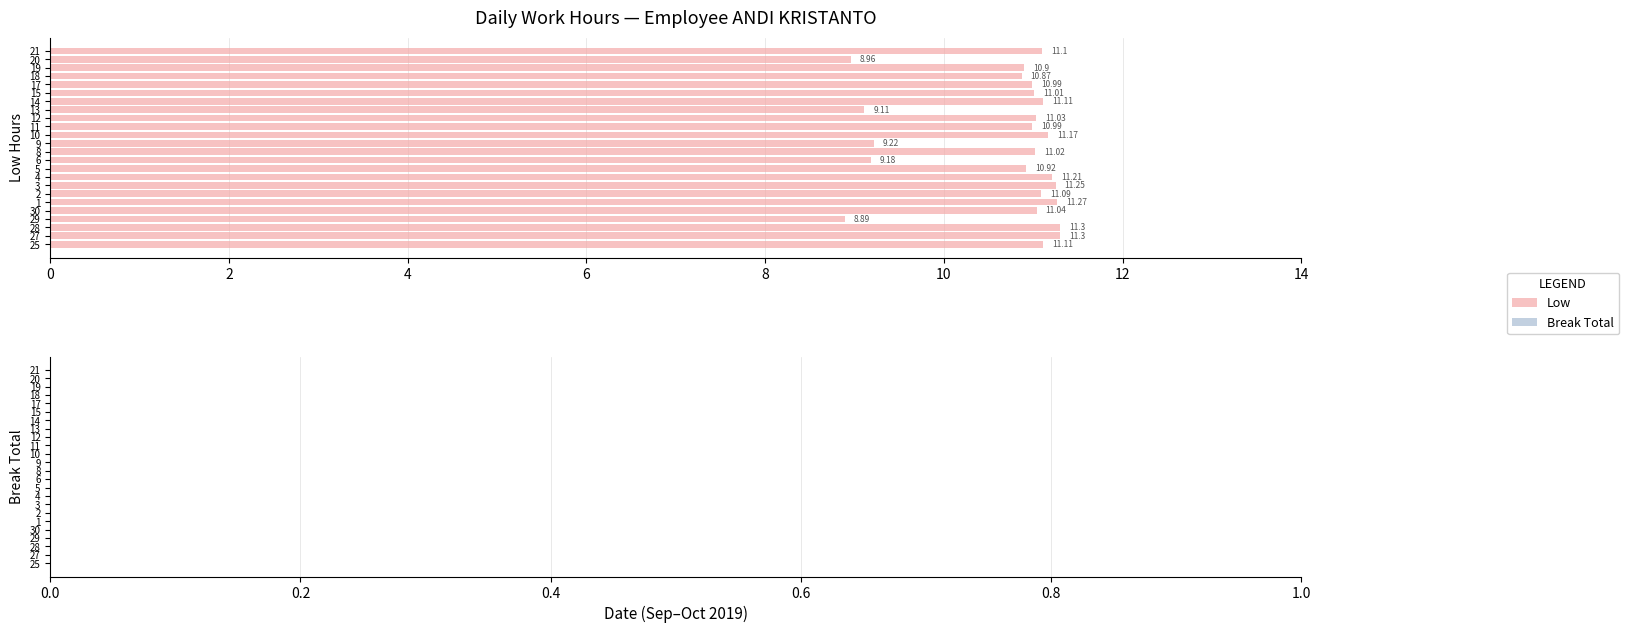

Between 6 and 15, which is larger?

15